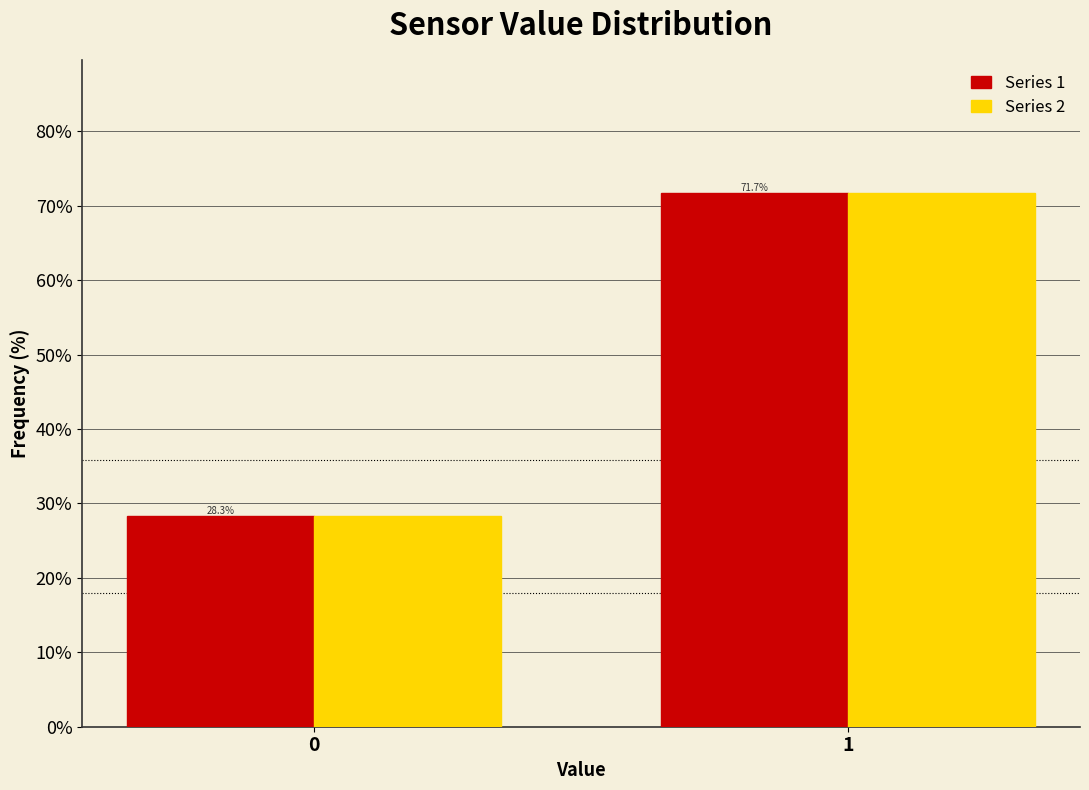

Reading left to right, list all the values displayed in this chart.

Series 1: 0=28.3	1=71.7
Series 2: 0=28.3	1=71.7